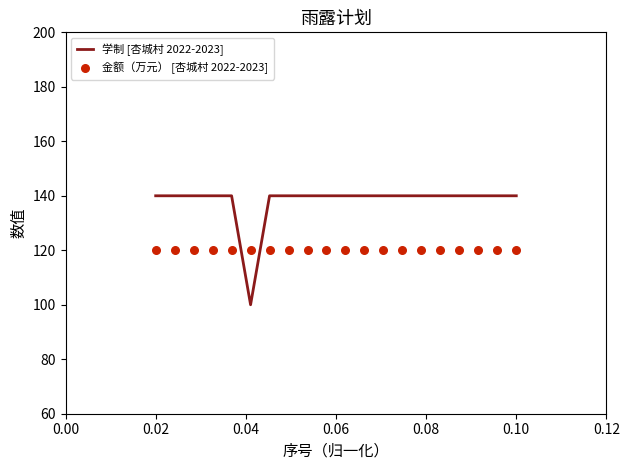

At how many categories does at least one series exceed 128?

19